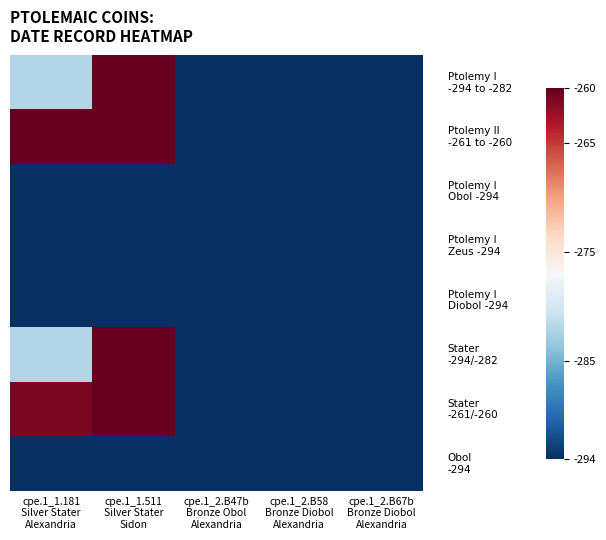

What is the maximum value shown in the chart?

-260